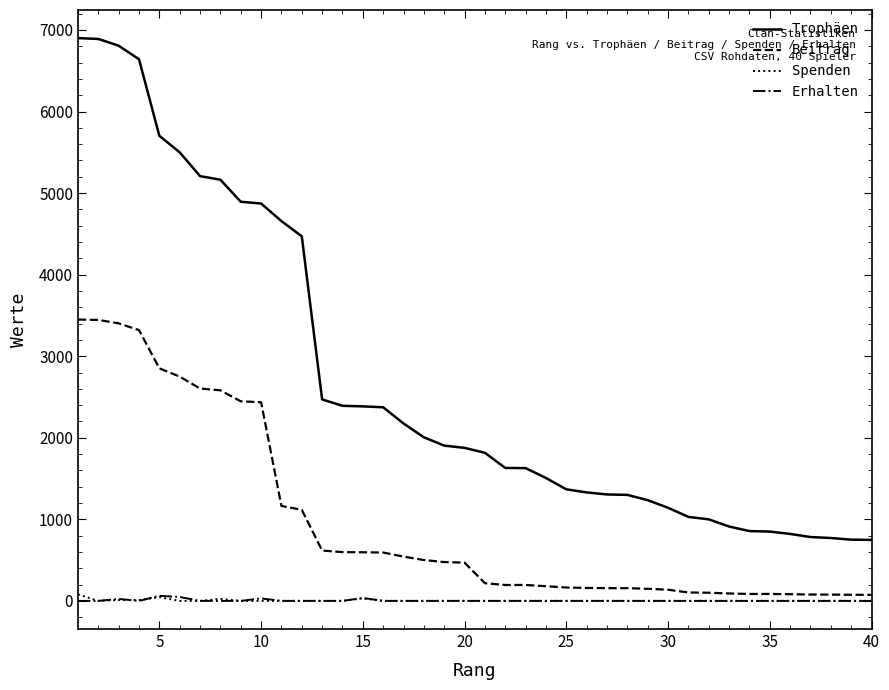

Which series has the widest spread of values?

Trophäen